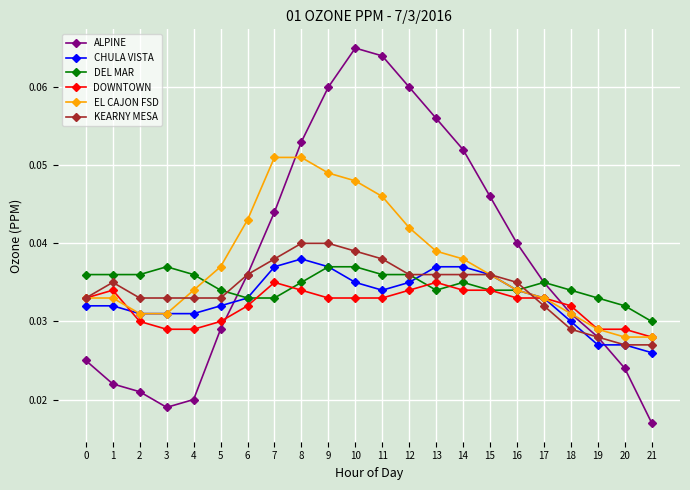

Which series has the largest range (max minus min)?

ALPINE